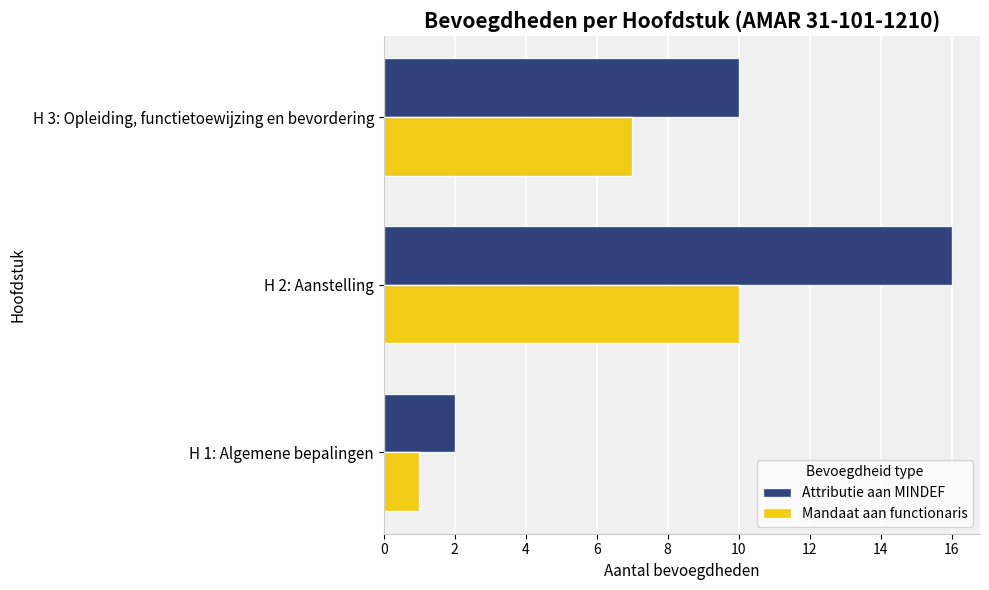

What is the maximum value for Attributie aan MINDEF?

16